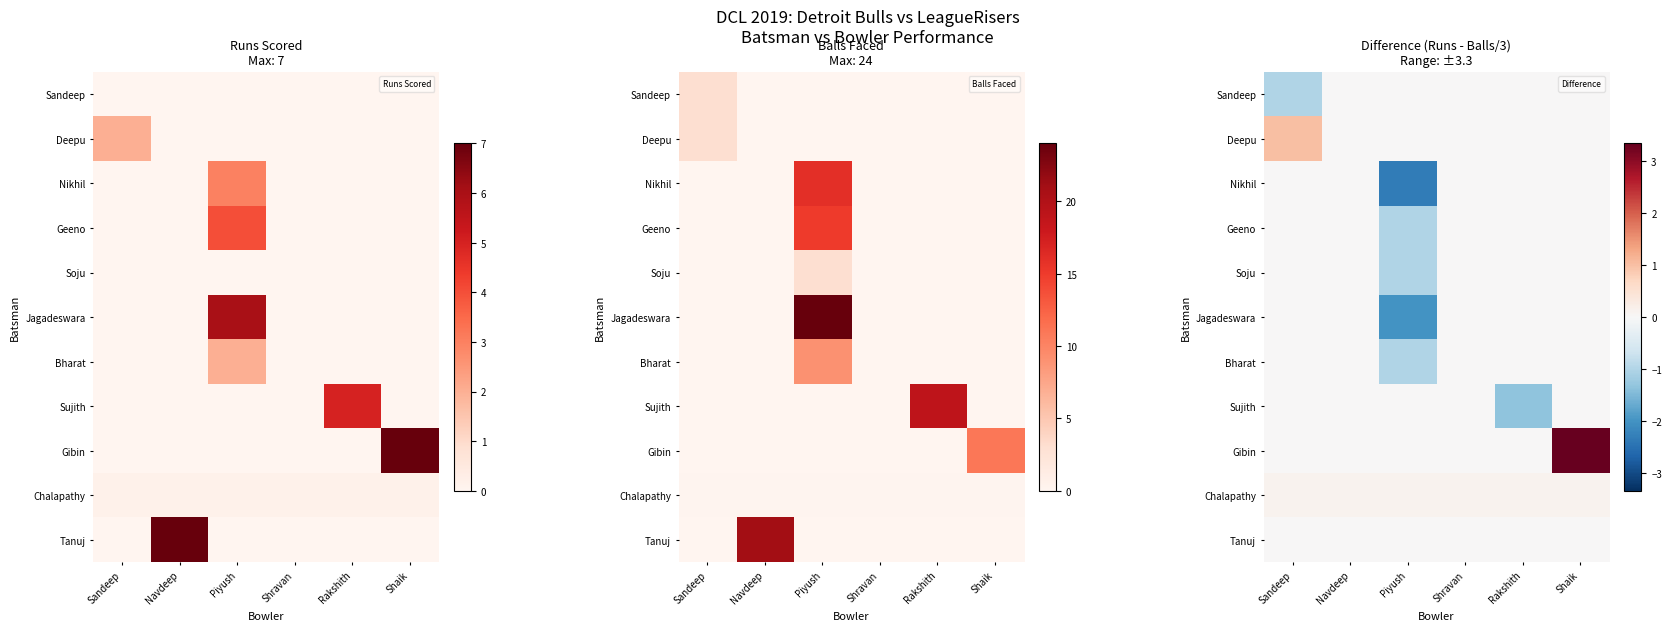

Which series has the widest spread of values?

Gibin